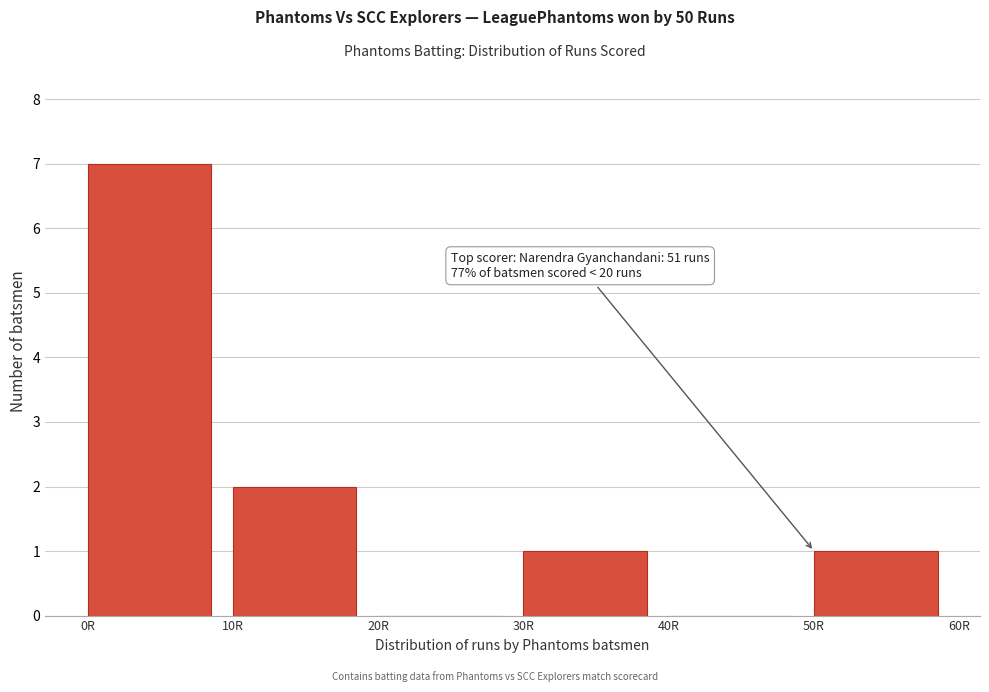

Over which range of the x-axis is the bar tallest?

0 to 10